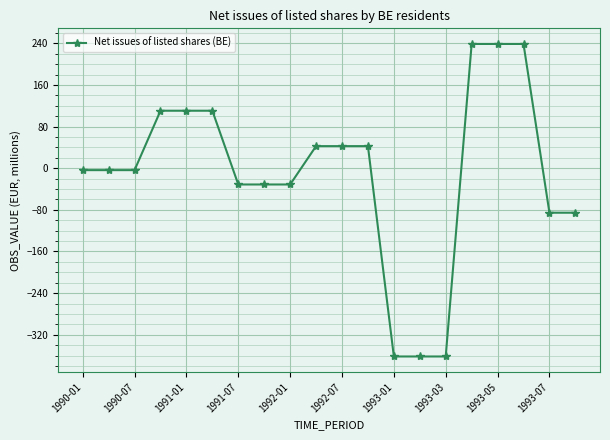

What is the minimum value shown in the chart?

-361.8